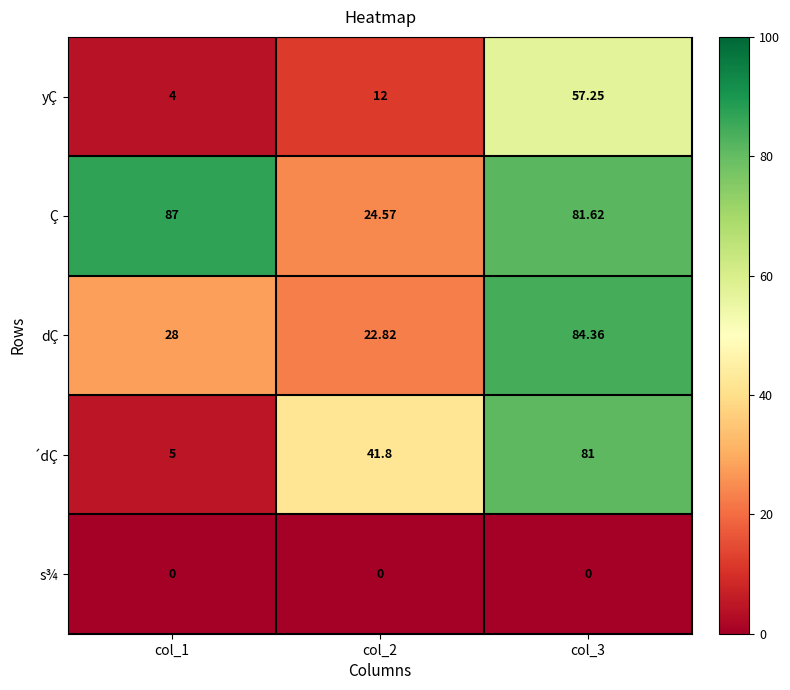

Which series changed the most between col_1 and col_2?

Ç